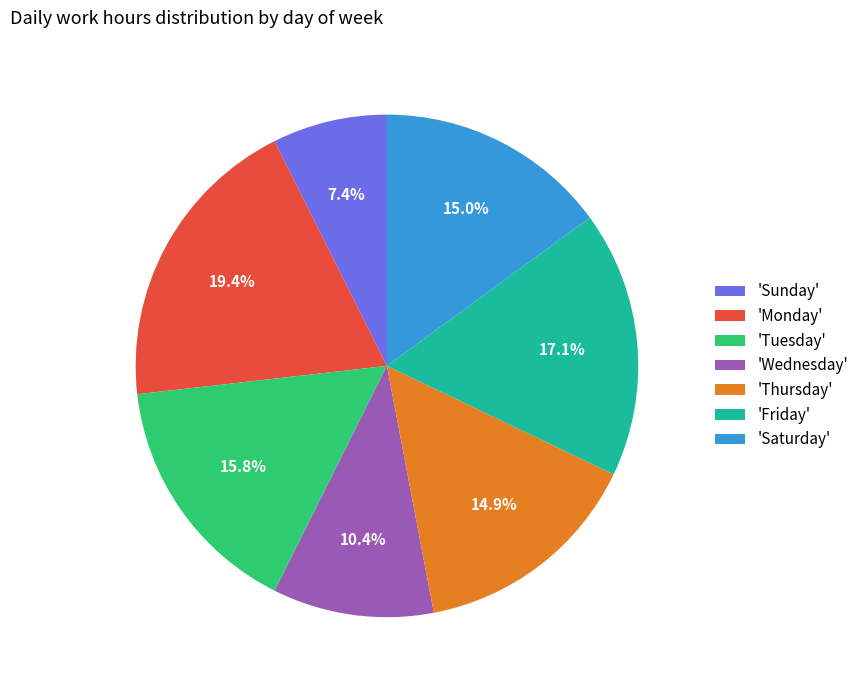

What is the smallest slice in the pie chart?

'Sunday'